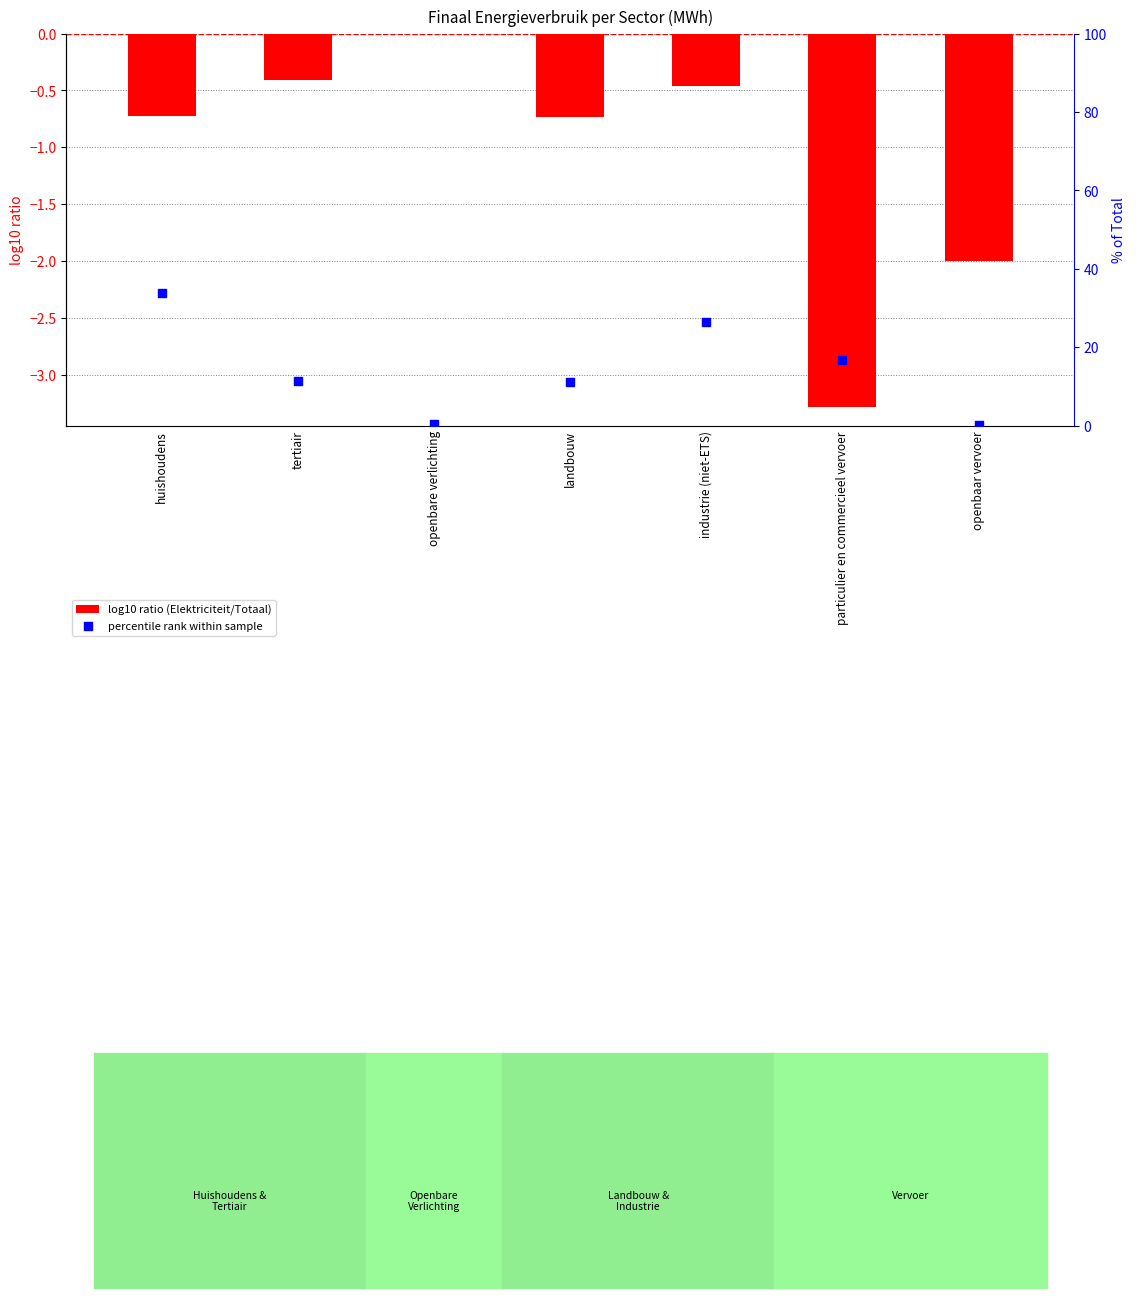

At how many categories does at least one series exceed 17?

2